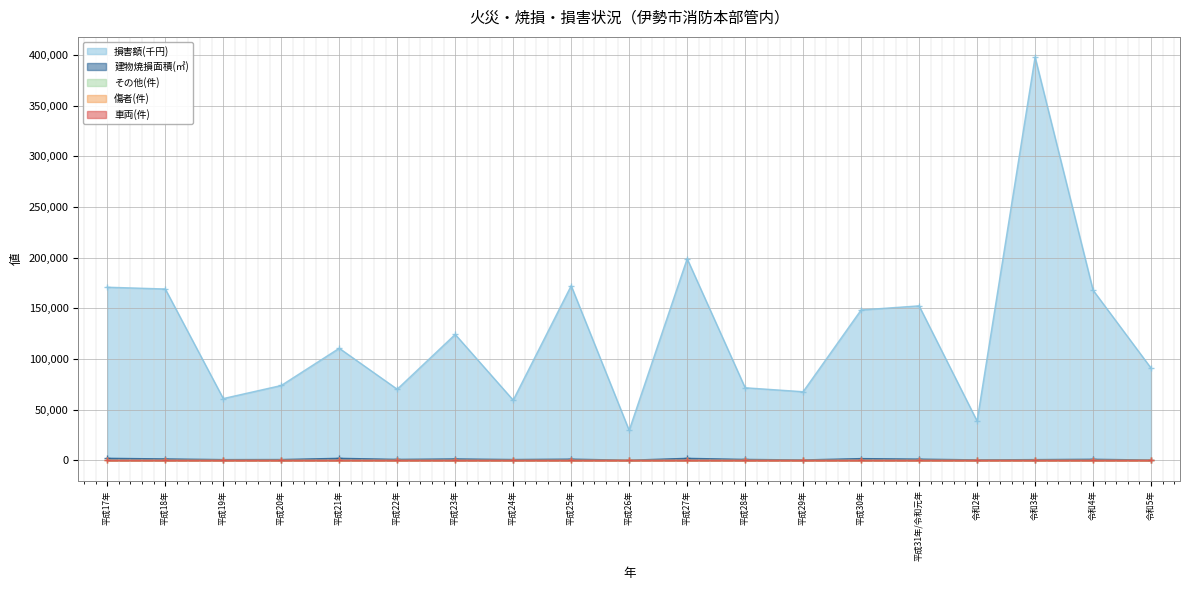

True or false: 車両(件) and その他(件) intersect in this chart.

False